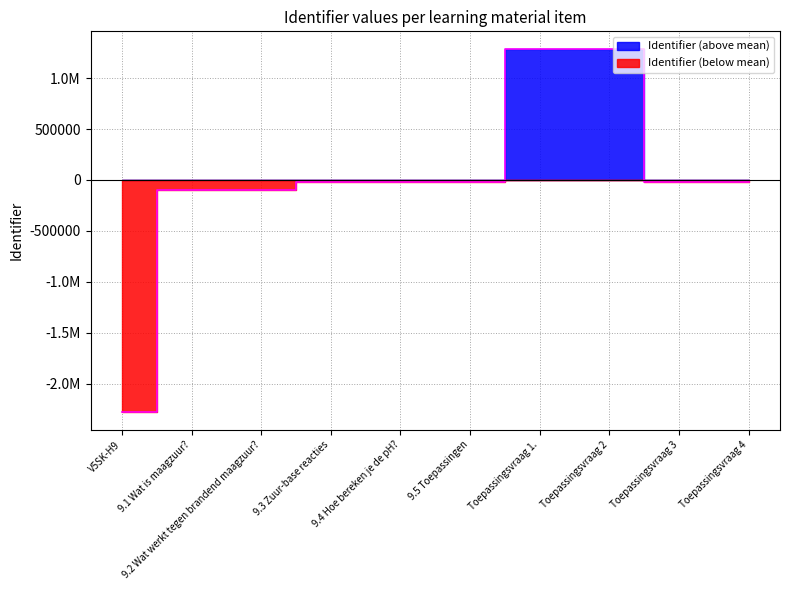

How many interior local peaks (higher than both neighbors) does the data have?

1